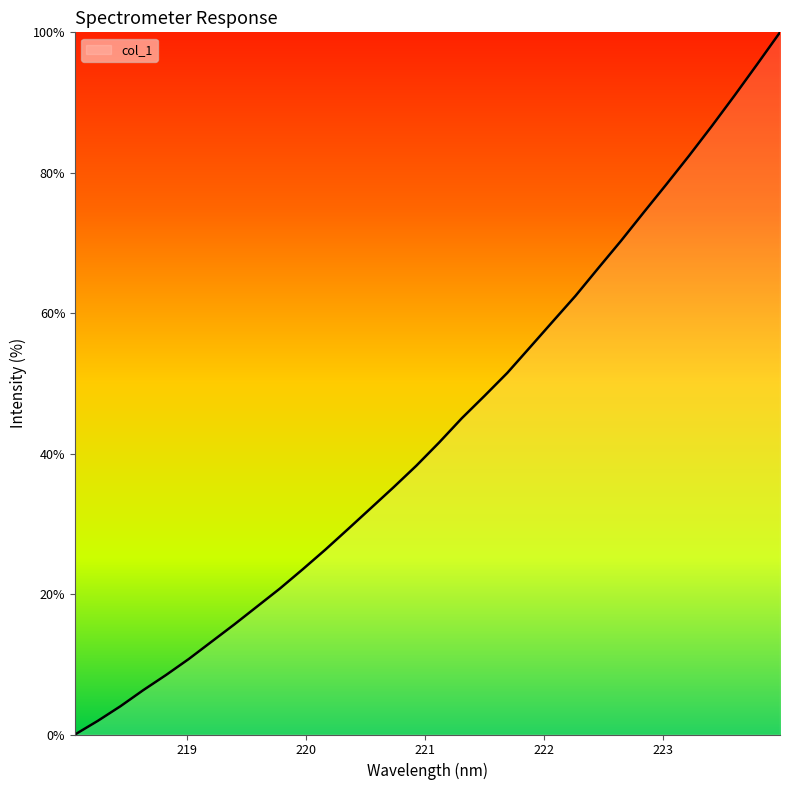

What is the difference between the maximum and minimum values?

100.0